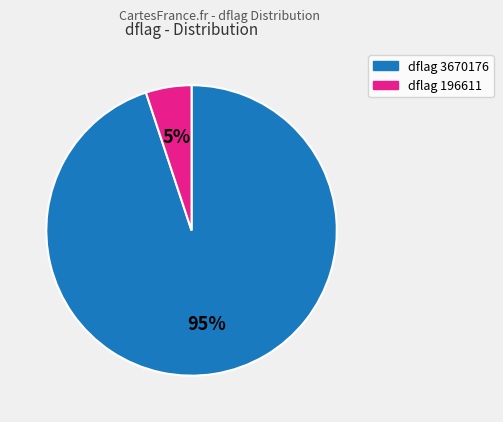

To the nearest percent, what is the average slice percentage?

50%